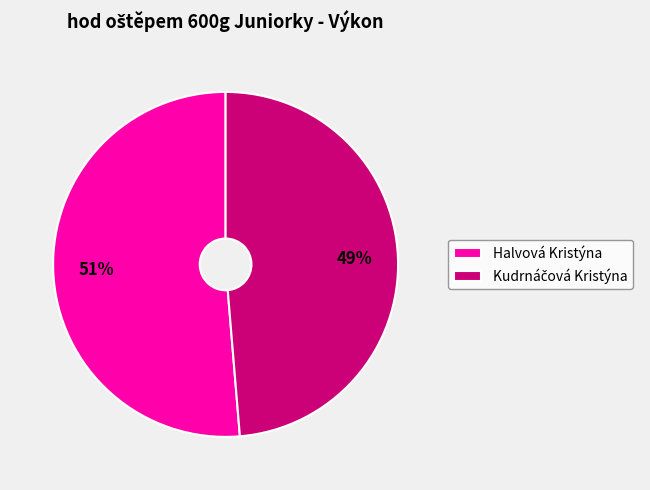

To the nearest percent, what is the average slice percentage?

50%